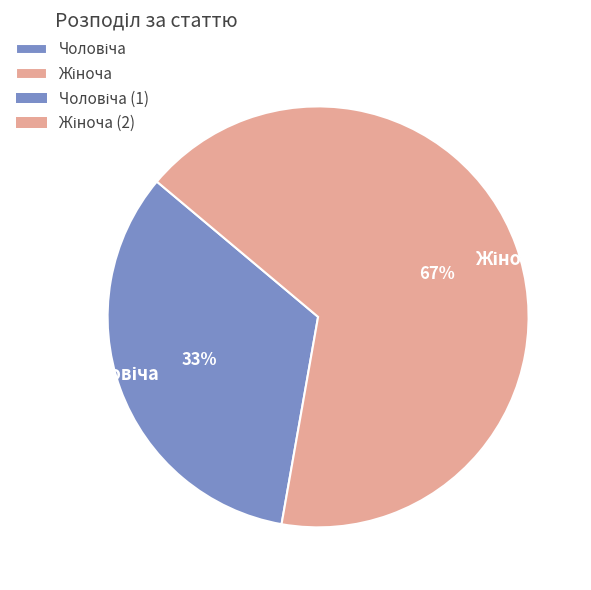

To the nearest percent, what is the average slice percentage?

50%